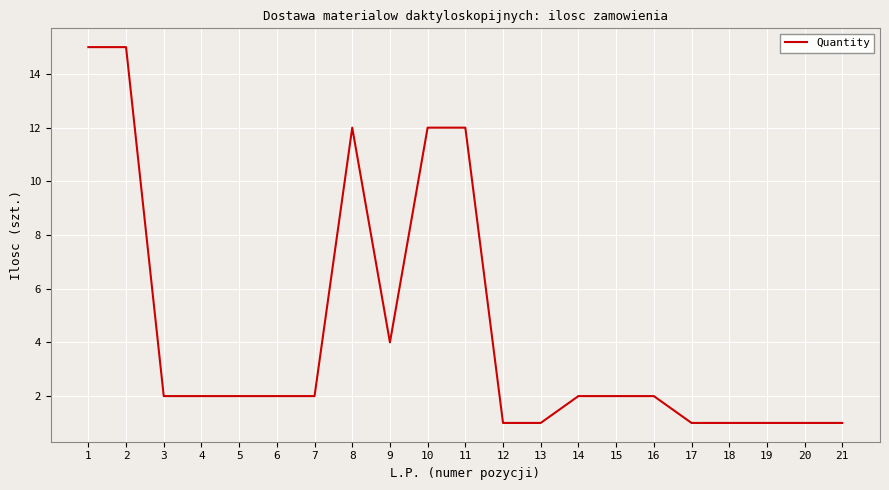

Which has a higher value, 2 or 13?

2